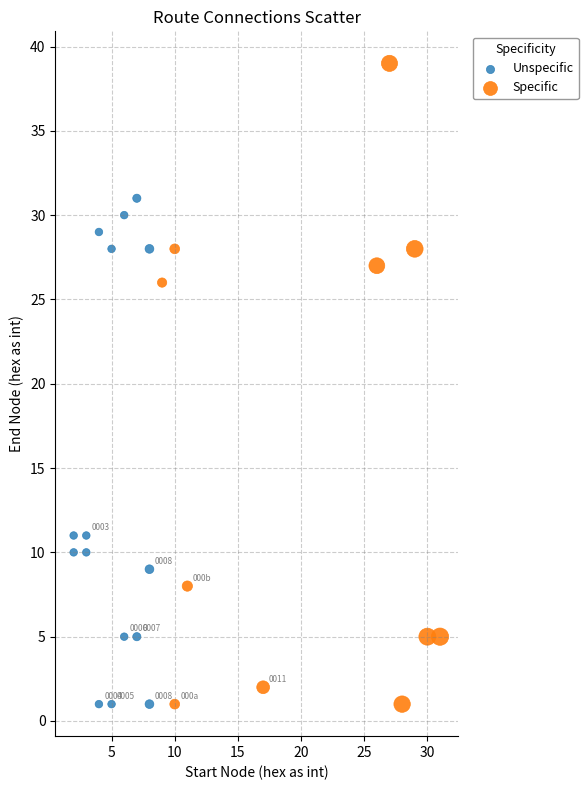

What are all the series names shown in the legend?

Unspecific, Specific